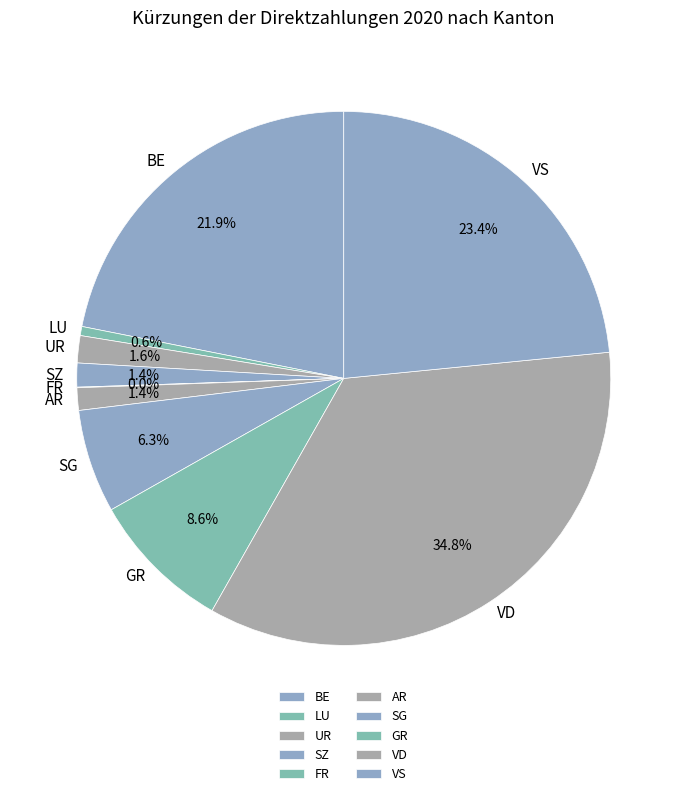

What is the largest slice in the pie chart?

VD